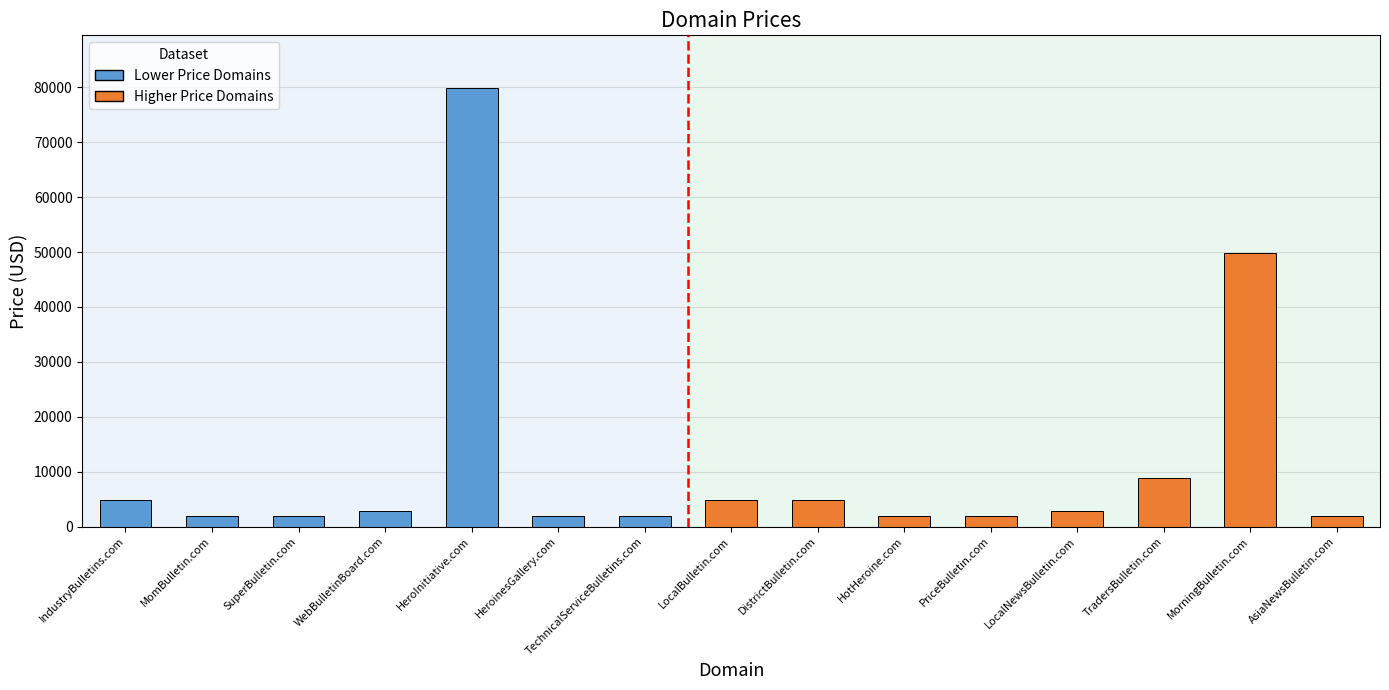

What is the sum of the values at TechnicalServiceBulletins.com and DistrictBulletin.com?

6776